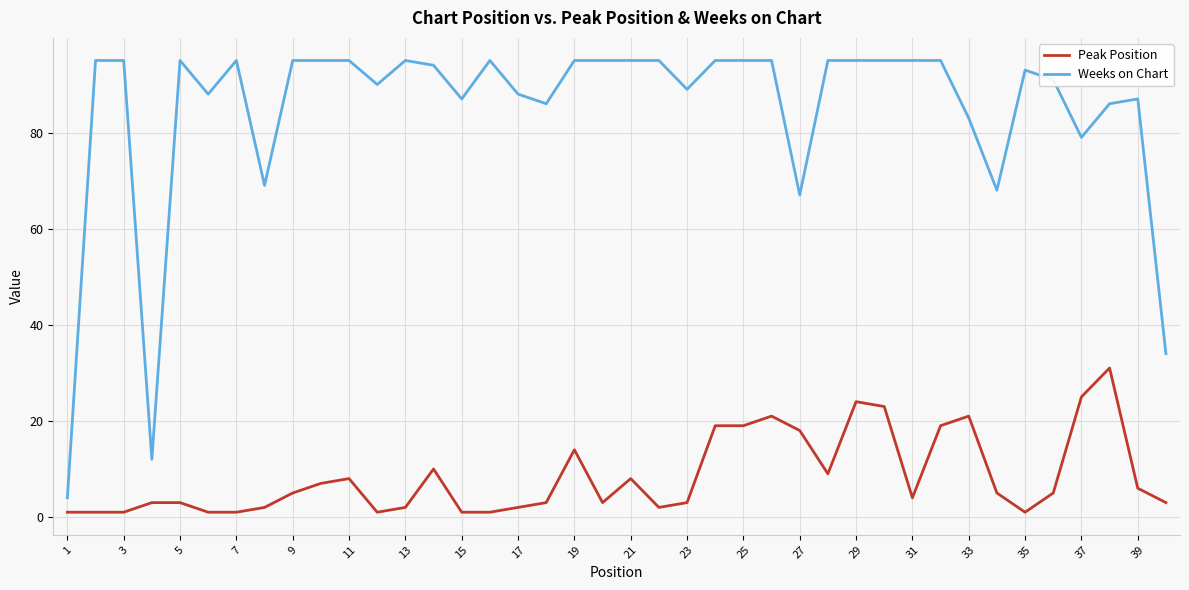

Which series has the largest total across all categories?

Weeks on Chart